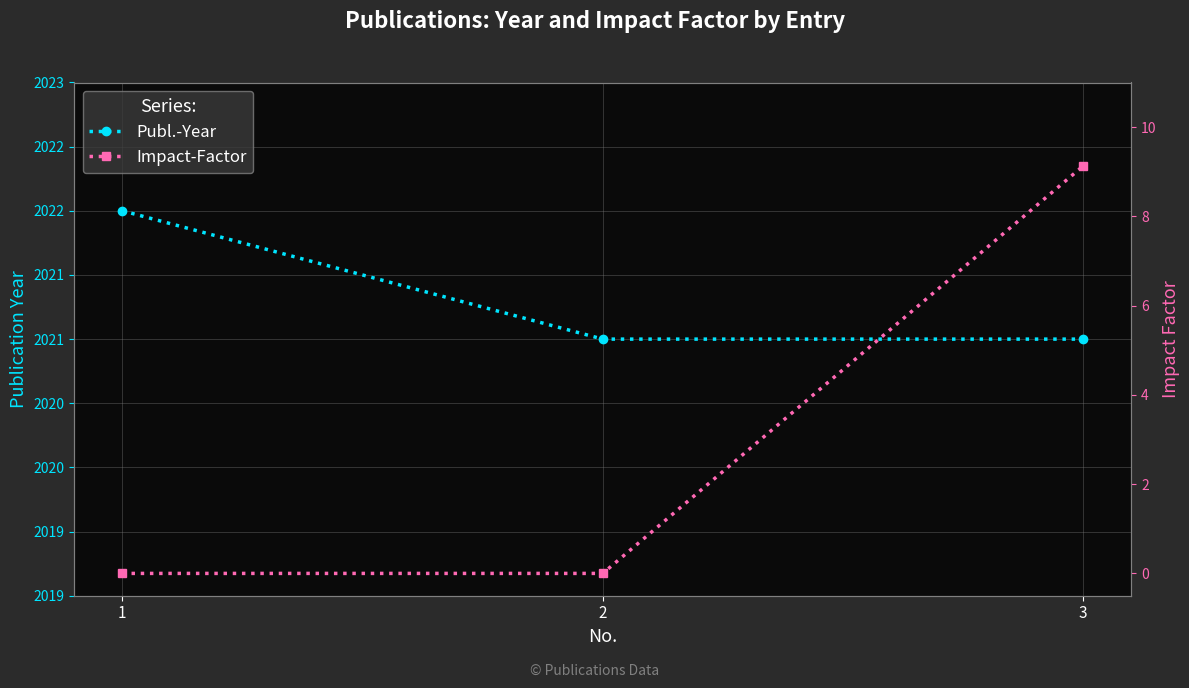

What is the total value across all series at 2?

2021.0